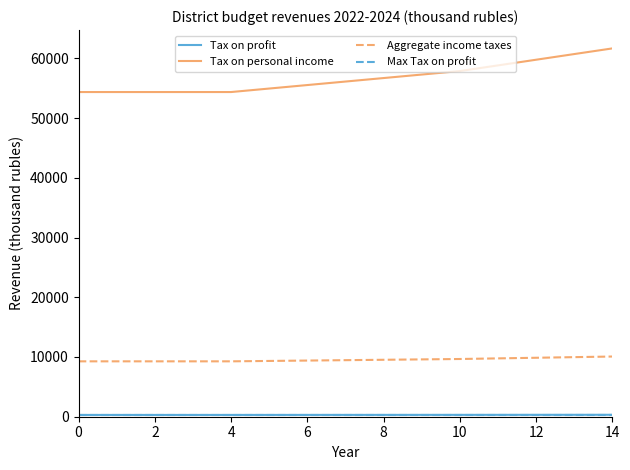

What is the minimum value shown in the chart?

300.0